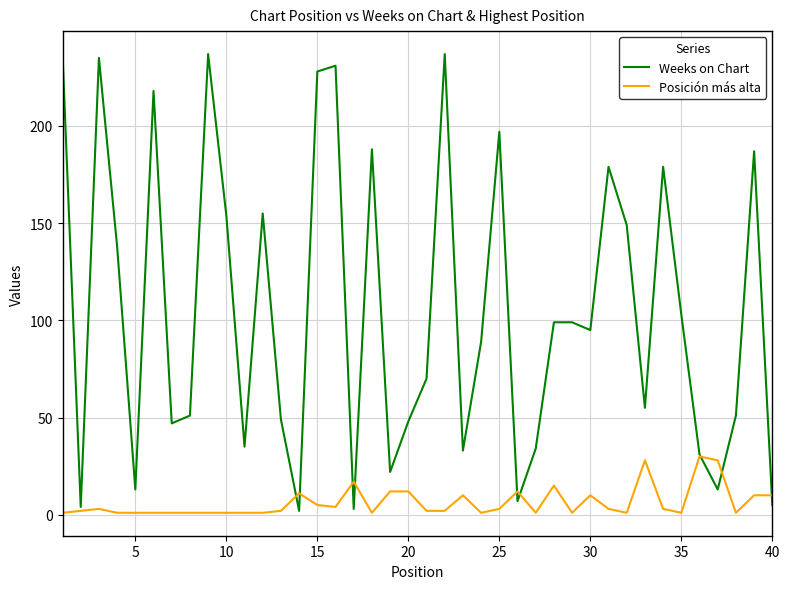

Which series has the widest spread of values?

Weeks on Chart